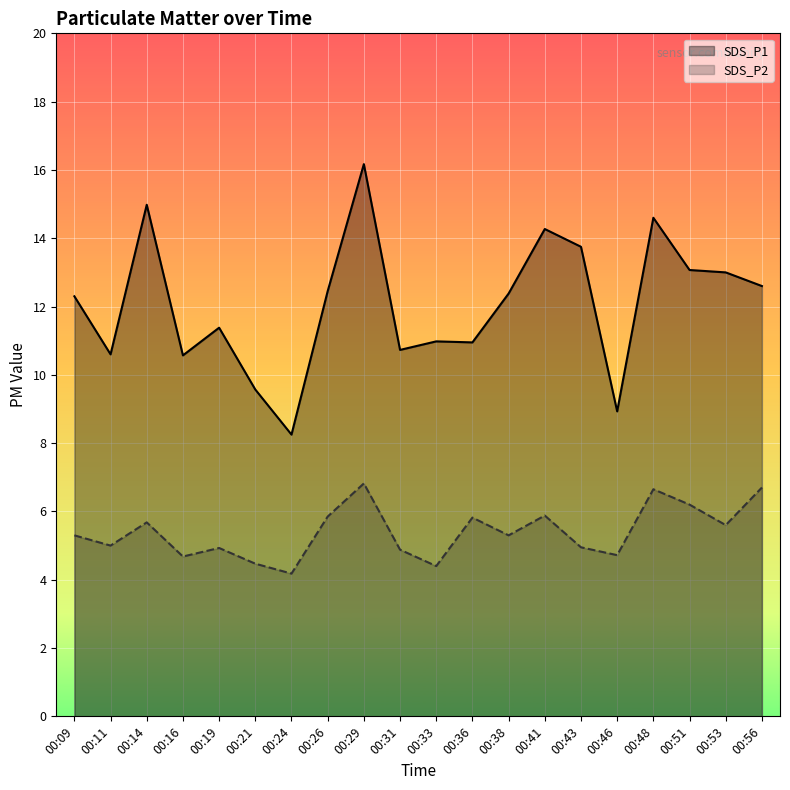

What value does the SDS_P1 series have at 00:43?

13.8